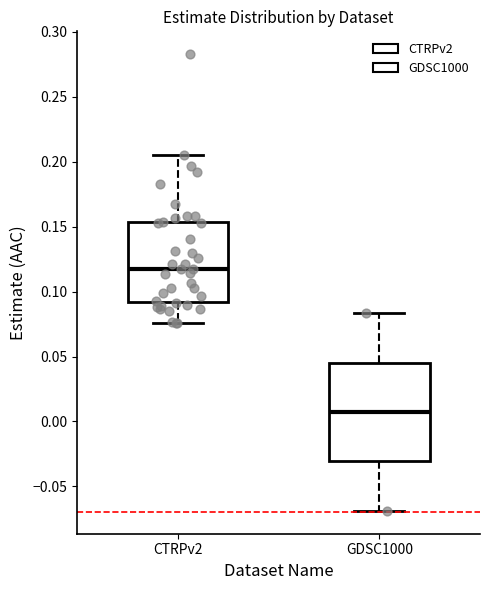

Reading left to right, transcribe this box plot: for each box, give where its median line is, the range the box spans, and where its two whiskers end, as read against the y-axis. The values are not printed on the chart, so give them approximately, as read against the axis.

CTRPv2: median 0.115, box 0.090 to 0.155, whiskers 0.075 to 0.205
GDSC1000: median 0.005, box -0.030 to 0.045, whiskers -0.070 to 0.085